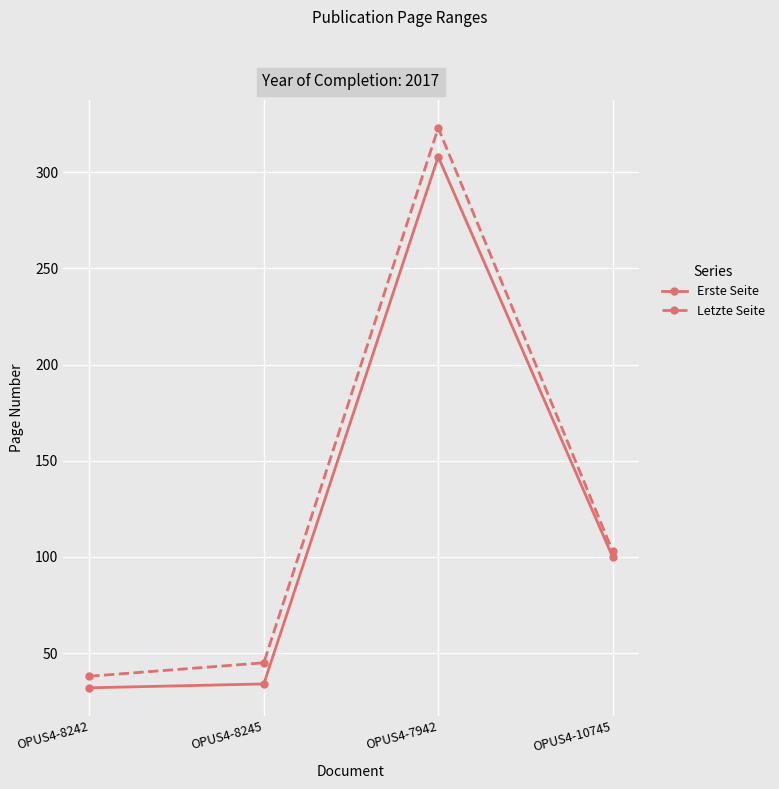

What are all the series names shown in the legend?

Erste Seite, Letzte Seite